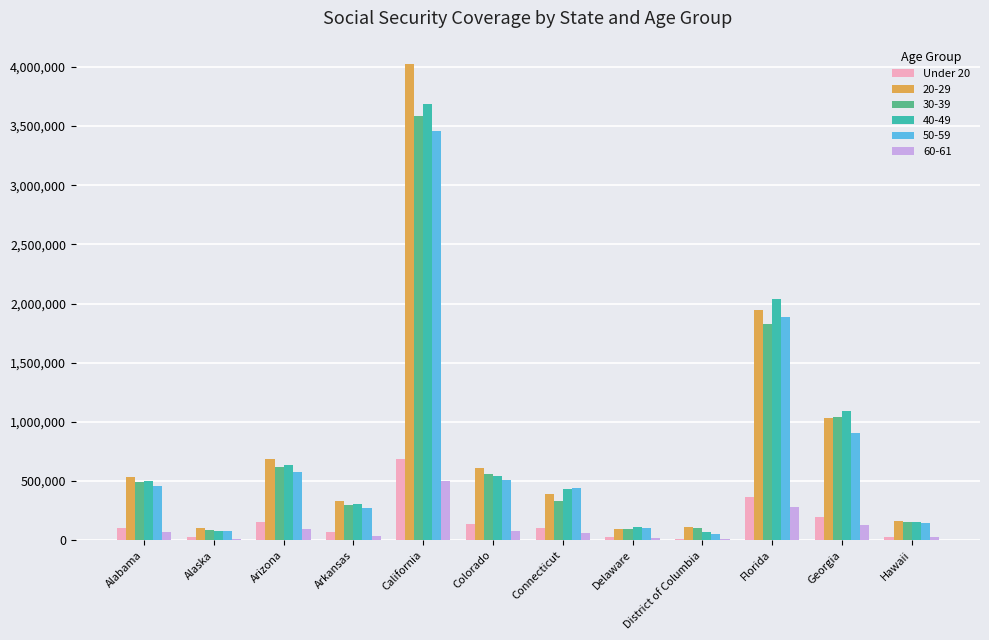

Which category has the highest value across all series?

California